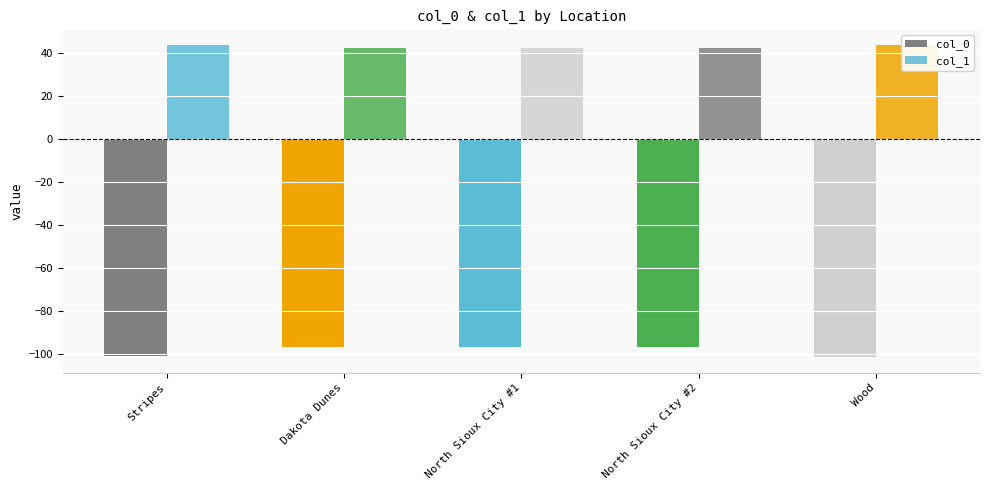

Count the number of data series in this chart.

2